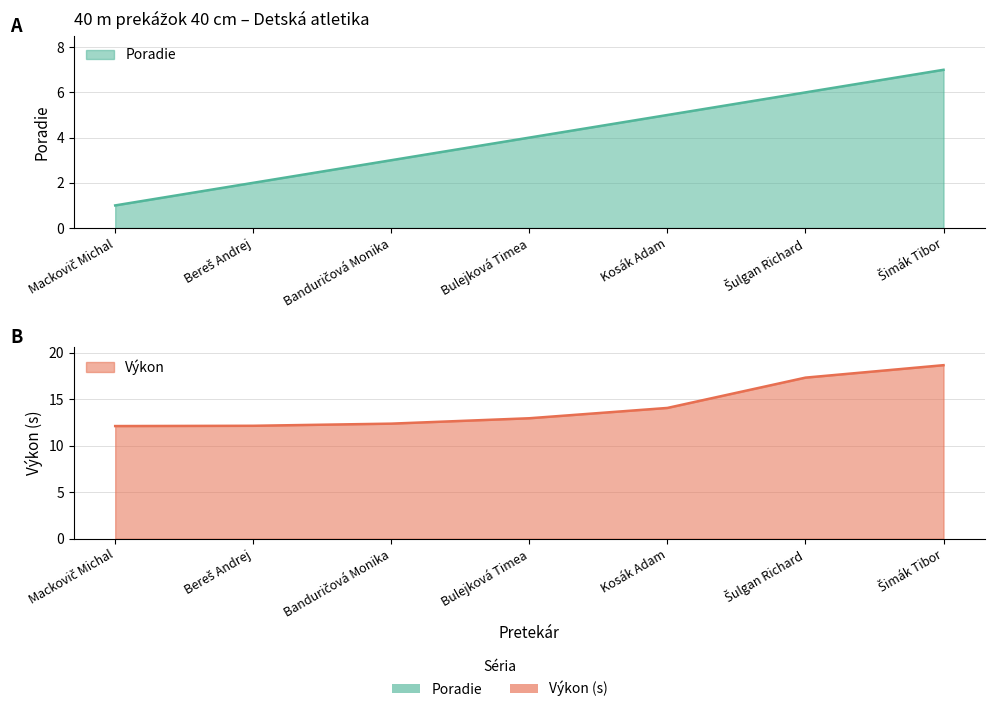

Does the chart have visible grid lines?

Yes